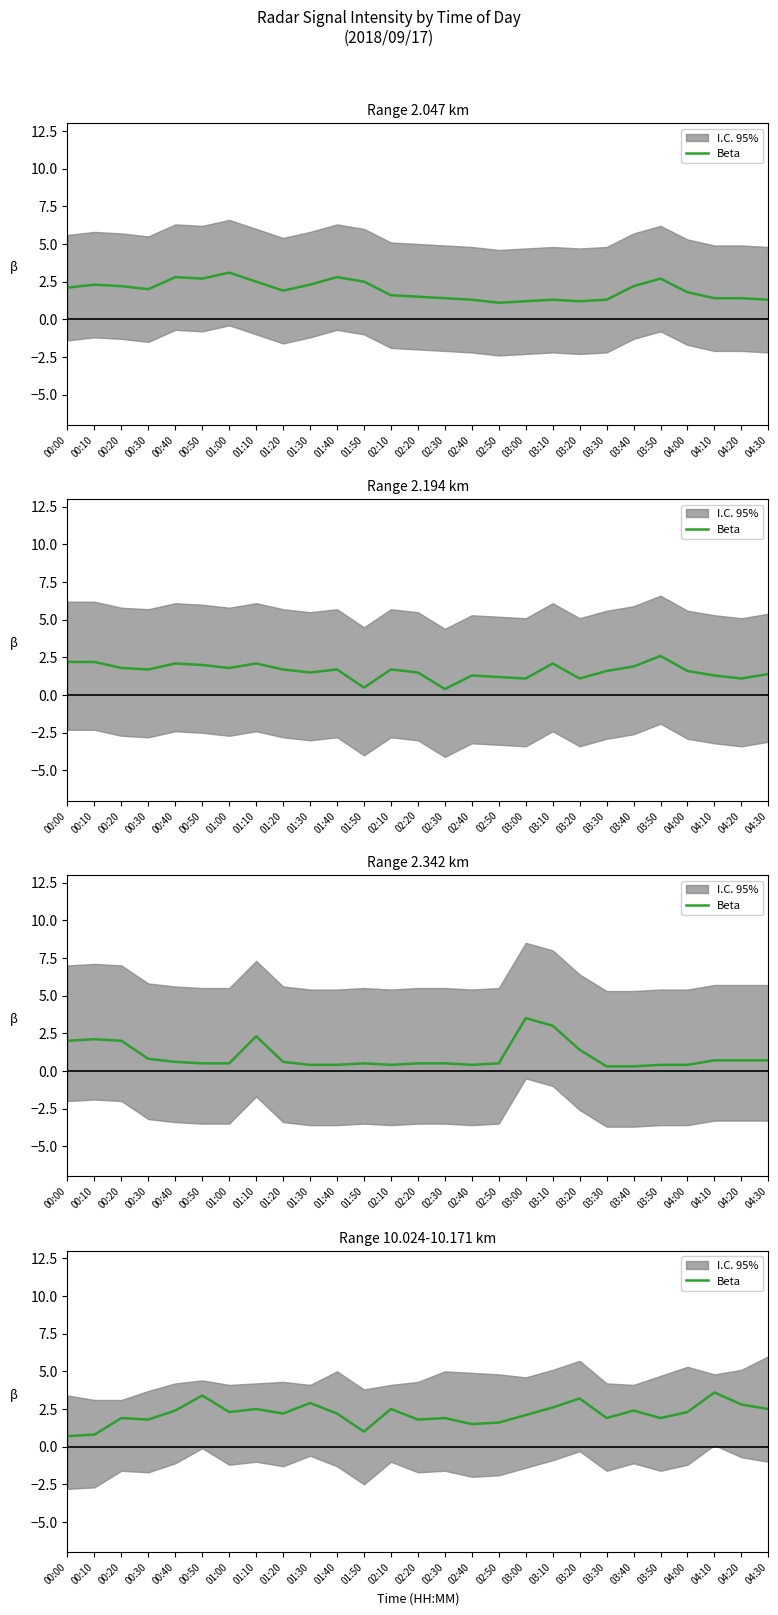

True or false: there are more than 1 points higher than both neighbors.

True